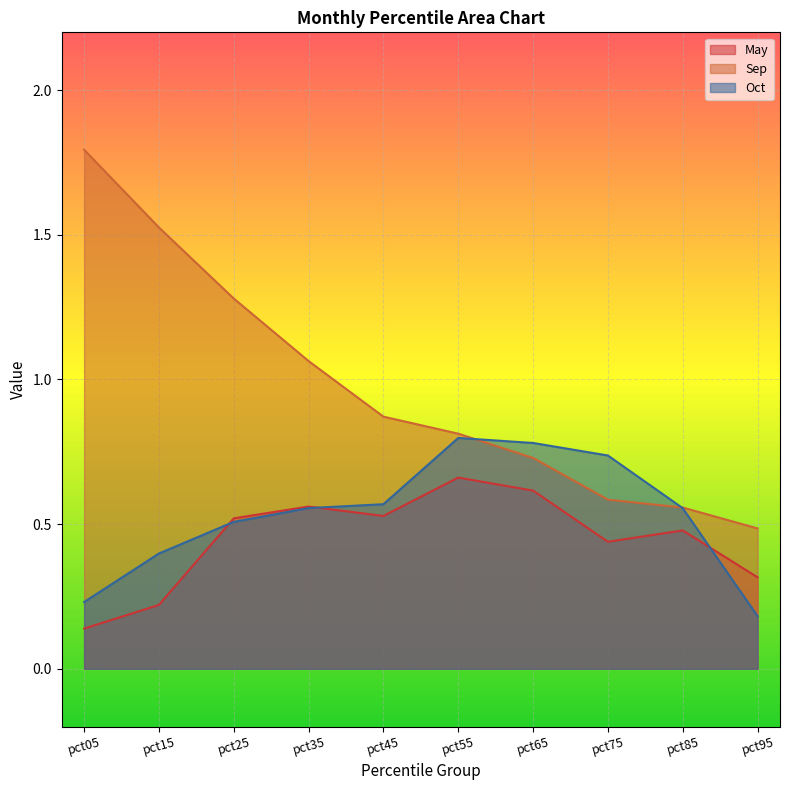

Which series ends up on top after the final intersection of Sep and Oct?

Sep